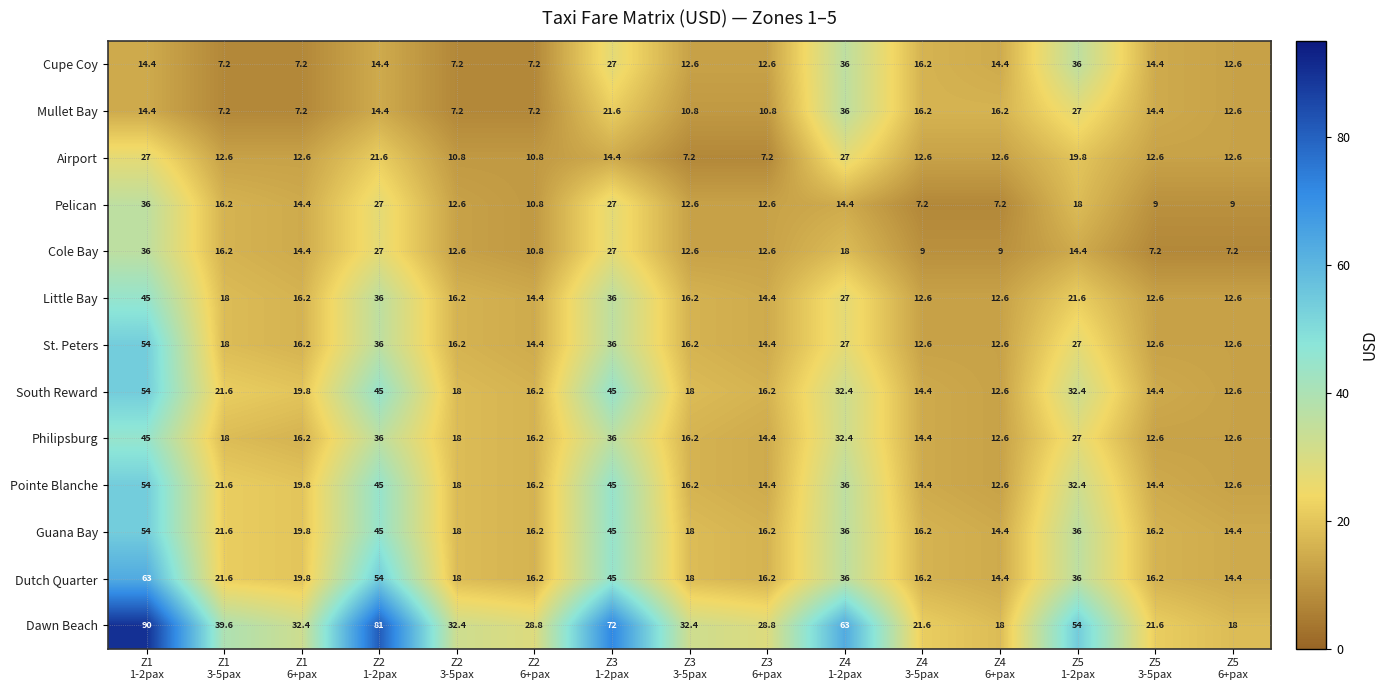

Which series has the largest total across all categories?

Dawn Beach